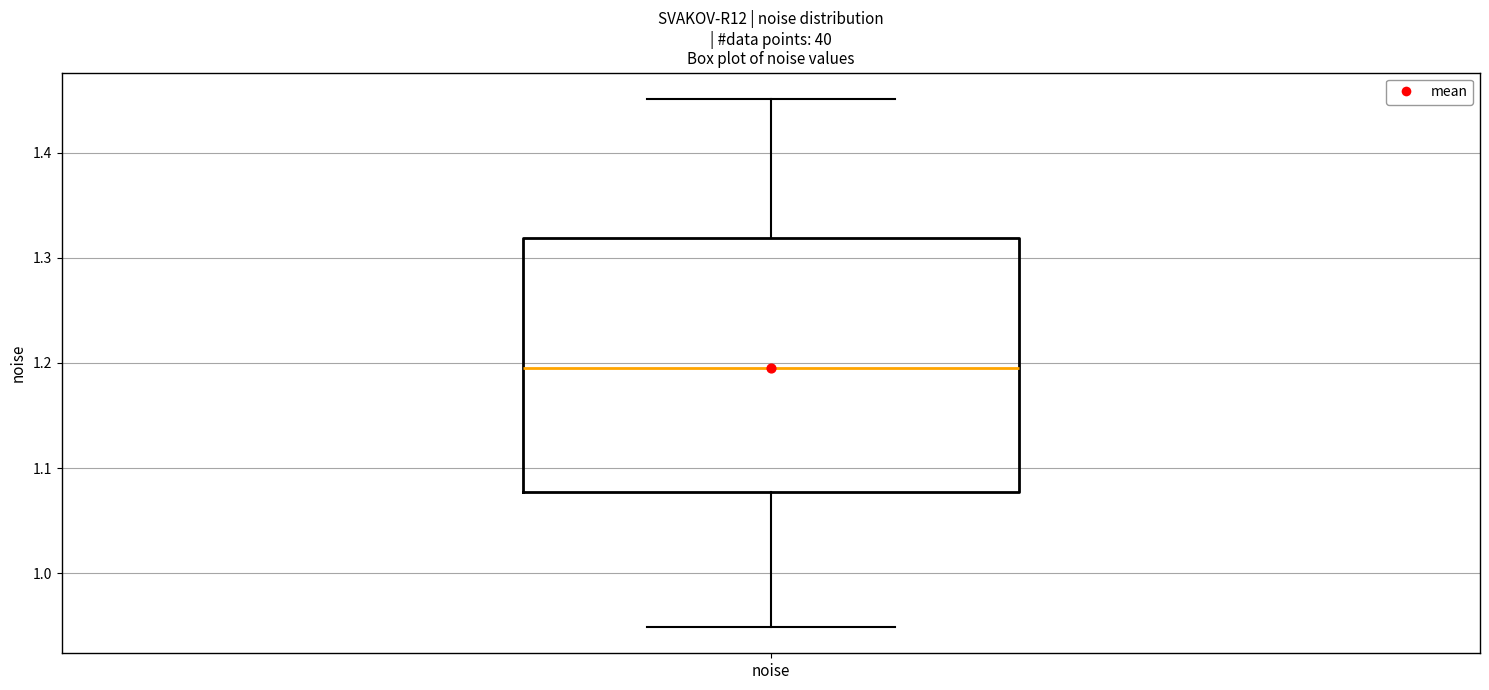

Transcribe this box plot: give where the median line is, the range the box spans, and where the two whiskers end, as read against the y-axis. The values are not printed on the chart, so give them approximately, as read against the axis.

median 1.20, box 1.08 to 1.32, whiskers 0.95 to 1.45